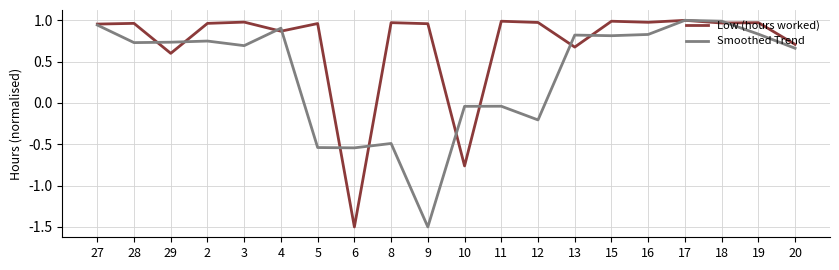

True or false: Smoothed Trend and Low (hours worked) intersect in this chart.

True